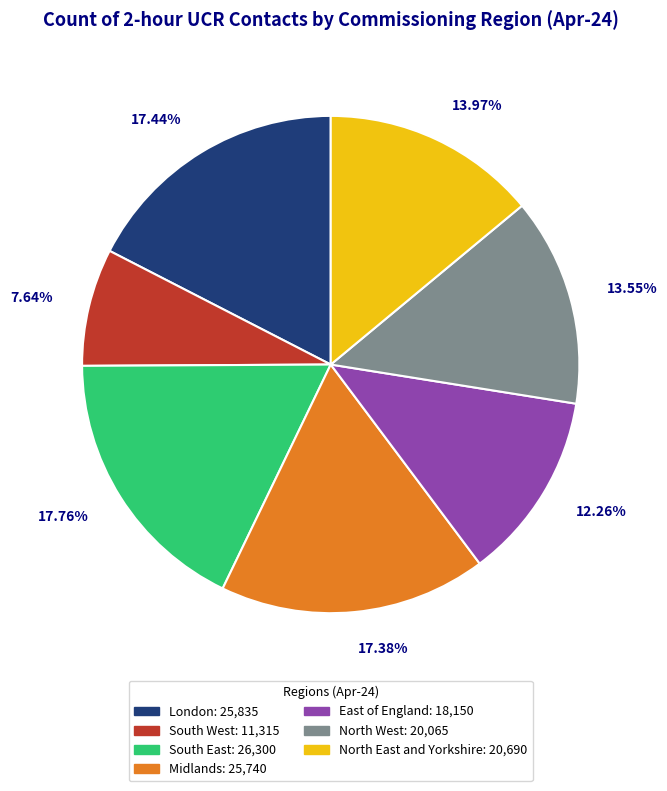

To the nearest percent, what is the difference between the London and North East and Yorkshire slice percentages?

3%